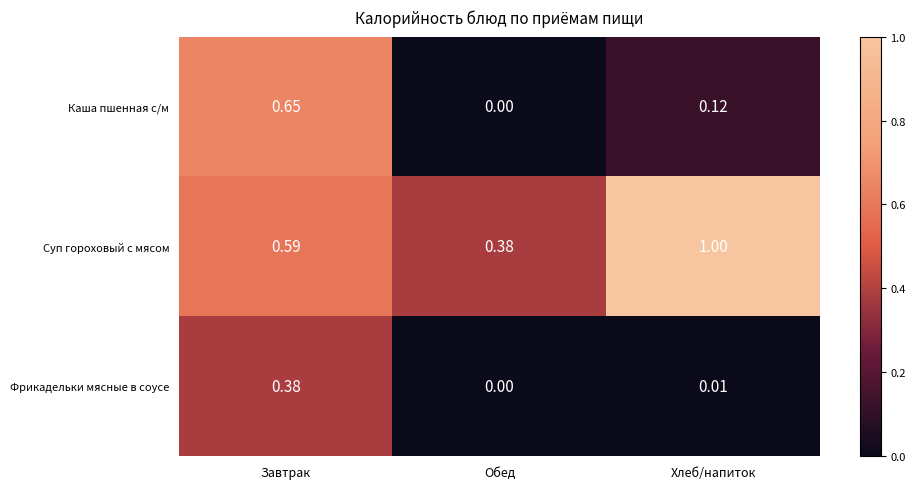

At which label is Каша пшенная с/м closest to 0?

Обед